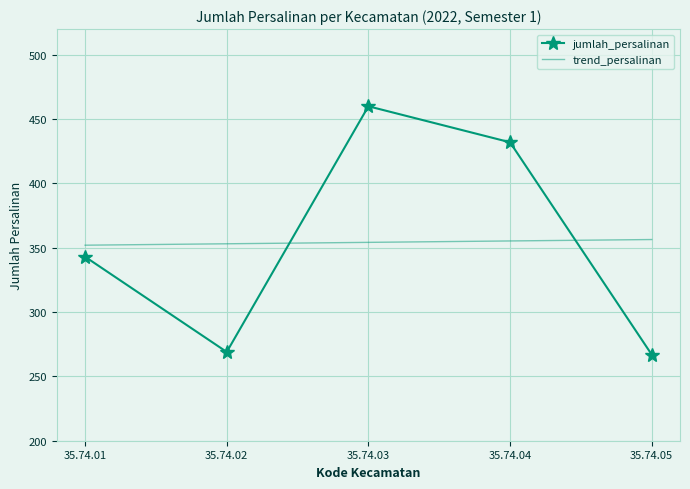

Which series has the largest range (max minus min)?

jumlah_persalinan